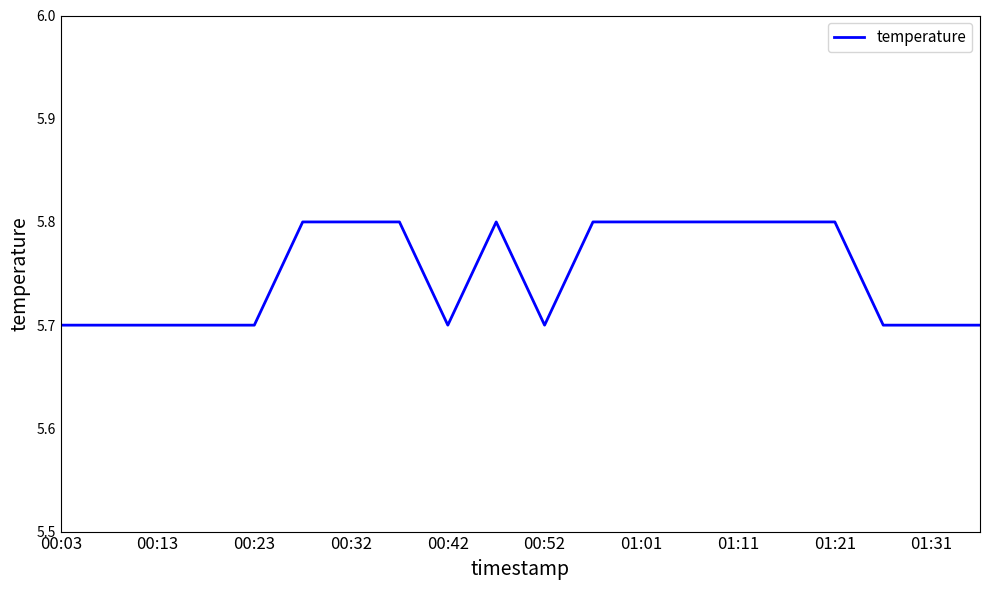

What is the greatest value displayed?

5.8